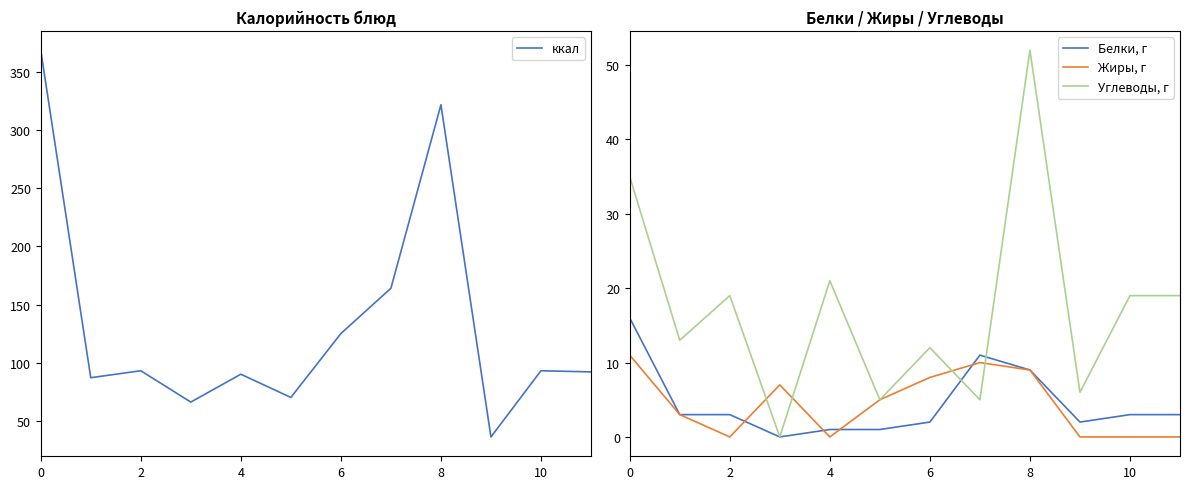

Is it true that Углеводы, г equals 28 at 4?

False